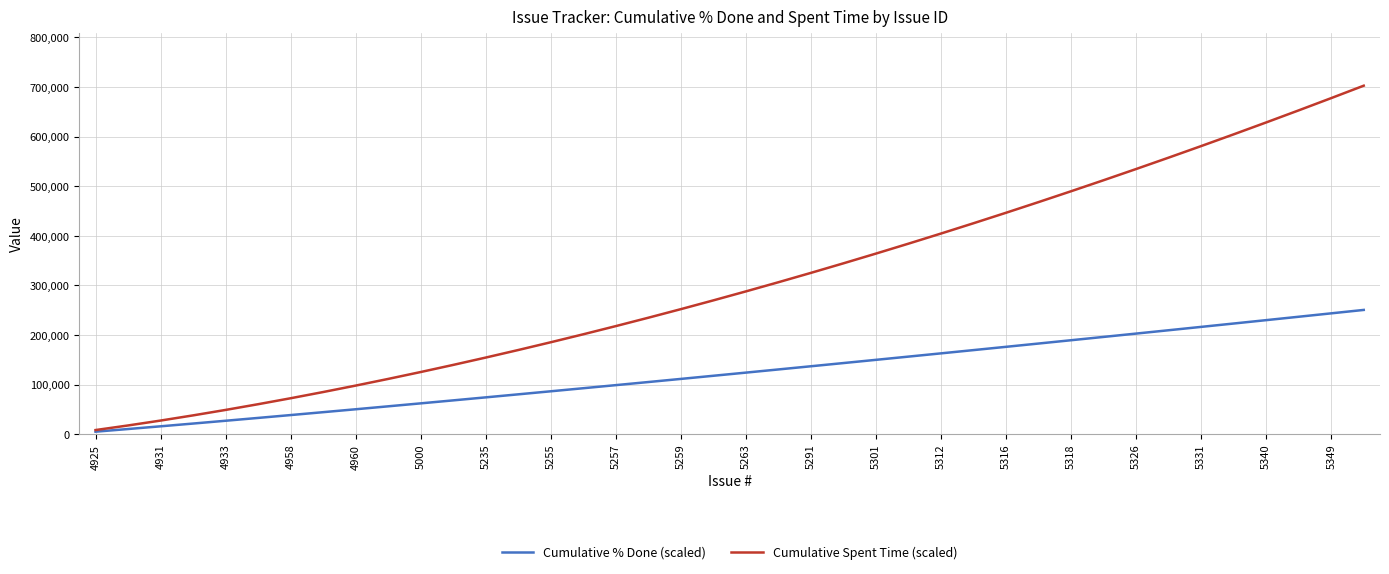

Which series has the largest total across all categories?

Cumulative Spent Time (scaled)